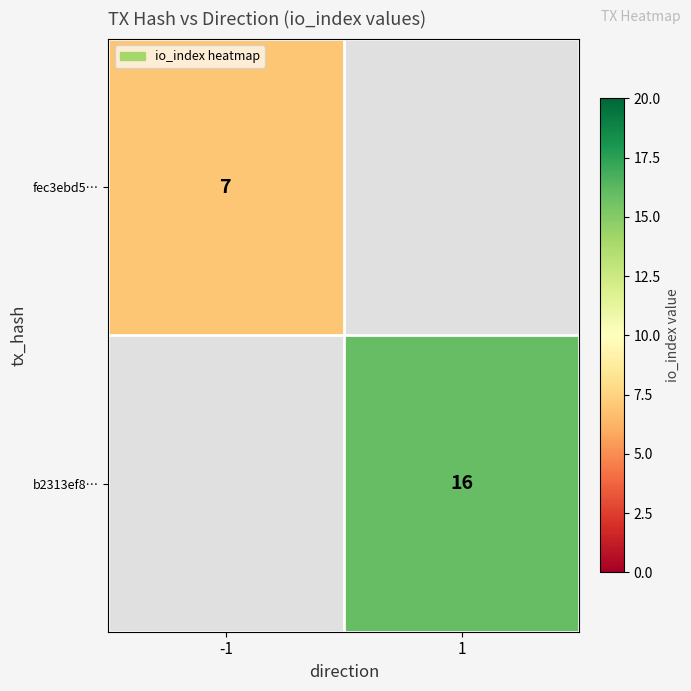

Is the value of b2313ef8… at 1 greater than the value of fec3ebd5… at -1?

Yes